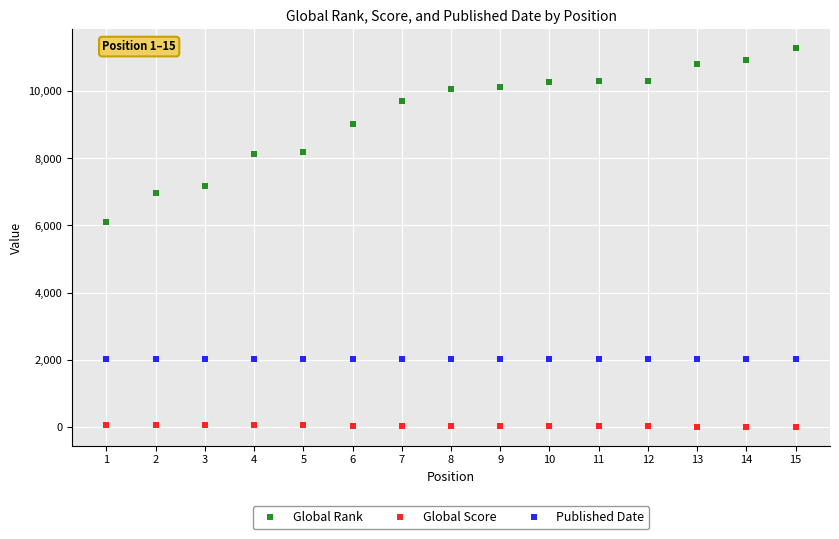

Between 4 and 14, which series saw the biggest shift?

Global Rank